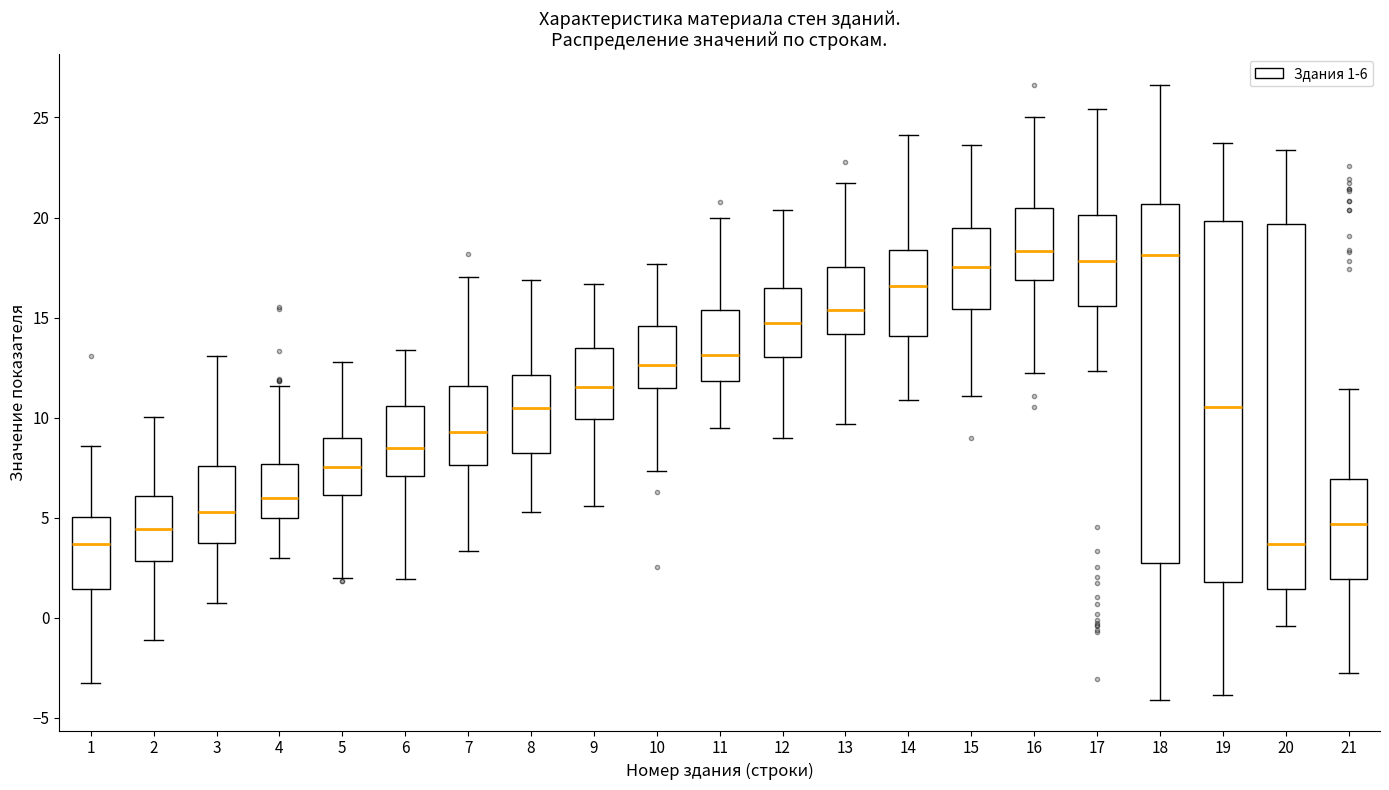

Reading left to right, read every box against the y-axis: the position of its median line, the range the box covers, and the ends of its whiskers. The values are not printed on the chart, so give them approximately, as read against the axis.

1: median 3.5, box 1.5 to 5.0, whiskers -3.5 to 8.5
2: median 4.5, box 3.0 to 6.0, whiskers -1.0 to 10.0
3: median 5.5, box 3.5 to 7.5, whiskers 1.0 to 13.0
4: median 6.0, box 5.0 to 7.5, whiskers 3.0 to 11.5
5: median 7.5, box 6.0 to 9.0, whiskers 2.0 to 13.0
6: median 8.5, box 7.0 to 10.5, whiskers 2.0 to 13.5
7: median 9.5, box 7.5 to 11.5, whiskers 3.5 to 17.0
8: median 10.5, box 8.0 to 12.0, whiskers 5.5 to 17.0
9: median 11.5, box 10.0 to 13.5, whiskers 5.5 to 16.5
10: median 12.5, box 11.5 to 14.5, whiskers 7.5 to 17.5
11: median 13.0, box 12.0 to 15.5, whiskers 9.5 to 20.0
12: median 14.5, box 13.0 to 16.5, whiskers 9.0 to 20.5
13: median 15.5, box 14.0 to 17.5, whiskers 9.5 to 21.5
14: median 16.5, box 14.0 to 18.5, whiskers 11.0 to 24.0
15: median 17.5, box 15.5 to 19.5, whiskers 11.0 to 23.5
16: median 18.5, box 17.0 to 20.5, whiskers 12.0 to 25.0
17: median 18.0, box 15.5 to 20.0, whiskers 12.5 to 25.5
18: median 18.0, box 3.0 to 20.5, whiskers -4.0 to 26.5
19: median 10.5, box 2.0 to 20.0, whiskers -4.0 to 23.5
20: median 3.5, box 1.5 to 19.5, whiskers -0.5 to 23.5
21: median 4.5, box 2.0 to 7.0, whiskers -3.0 to 11.5